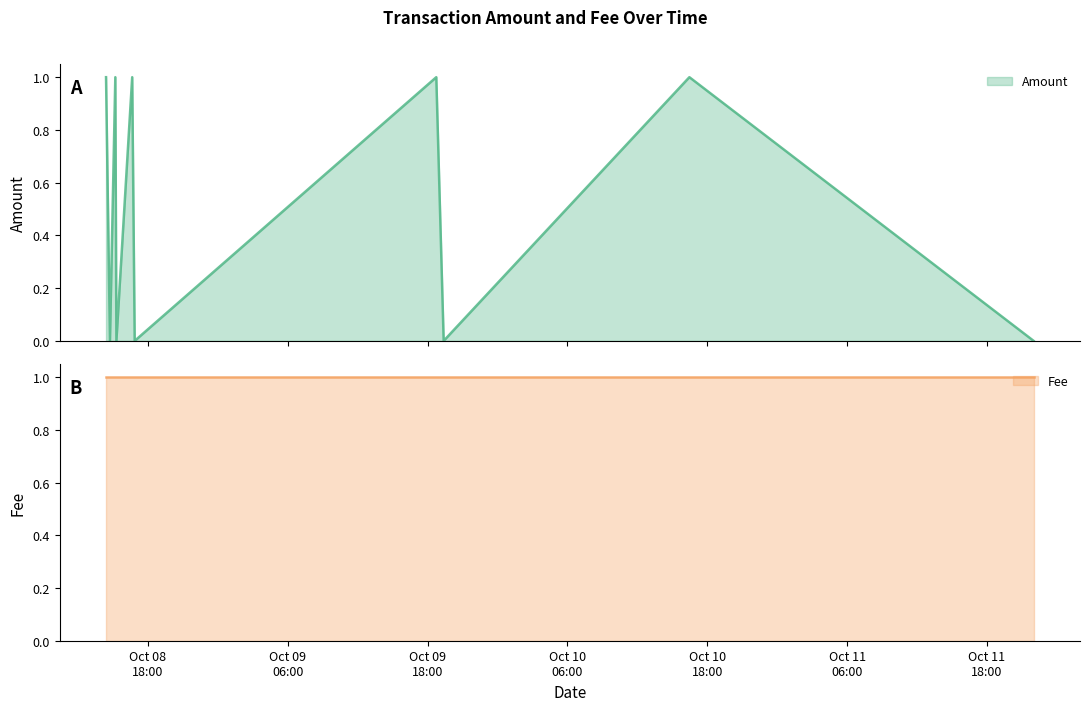

Between 2017-10-08 16:51:36 and 2017-10-11 22:00:02, which is larger?

2017-10-08 16:51:36